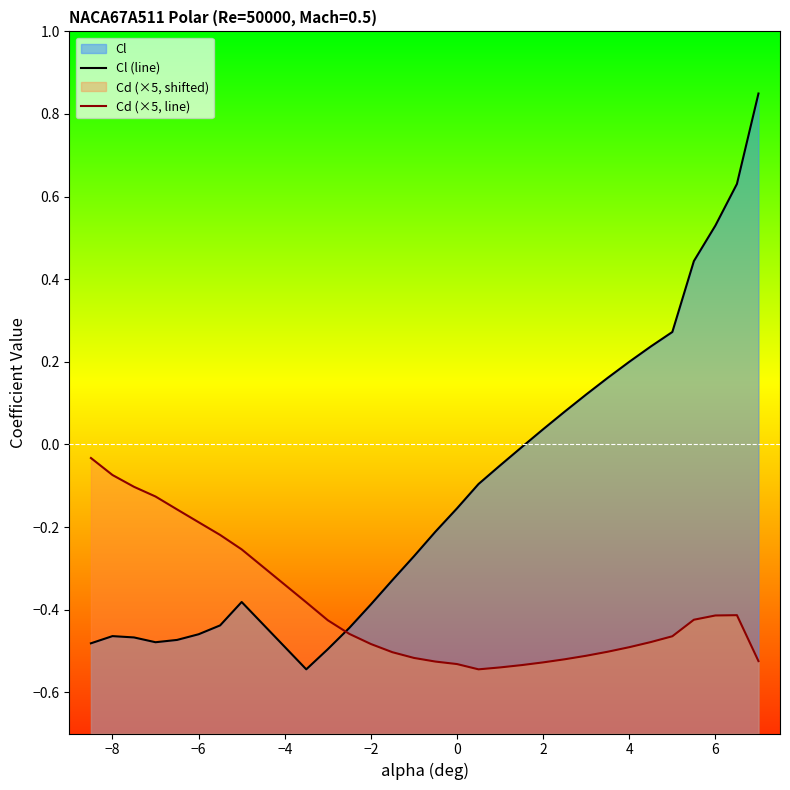

List the series in order of their overall mean, lowest first.

Cd (×5, line), Cl (line)